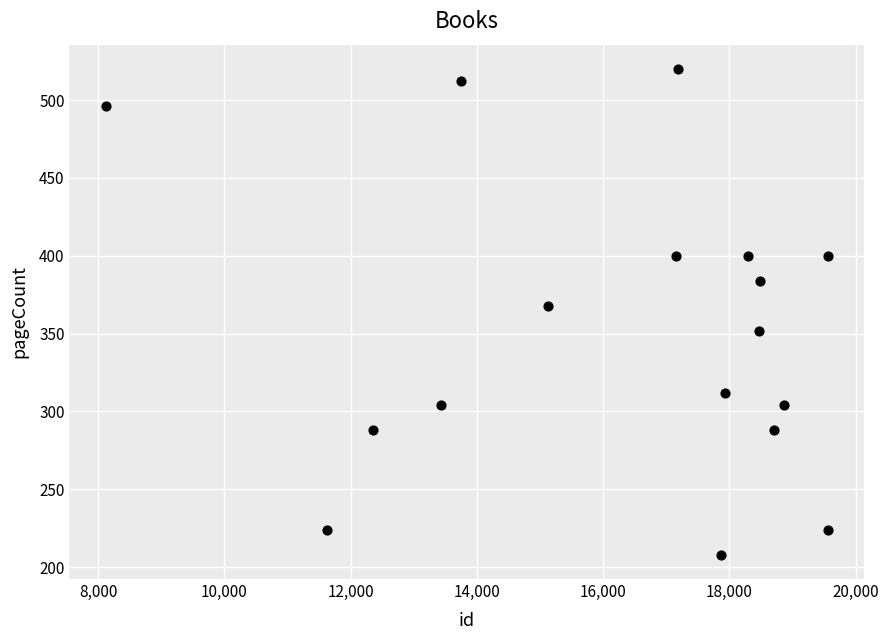

What Y value in the scatter plot is closest to 364?

368